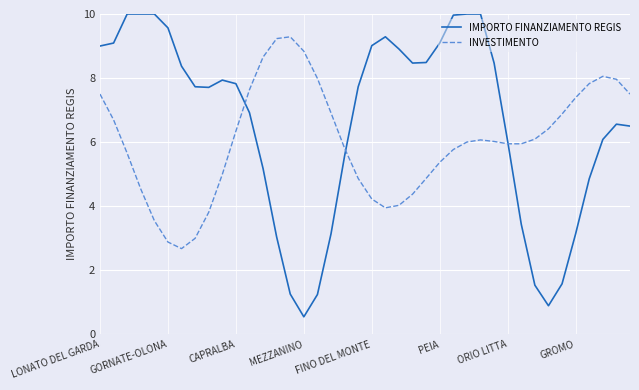

Which series has the largest total across all categories?

IMPORTO FINANZIAMENTO REGIS